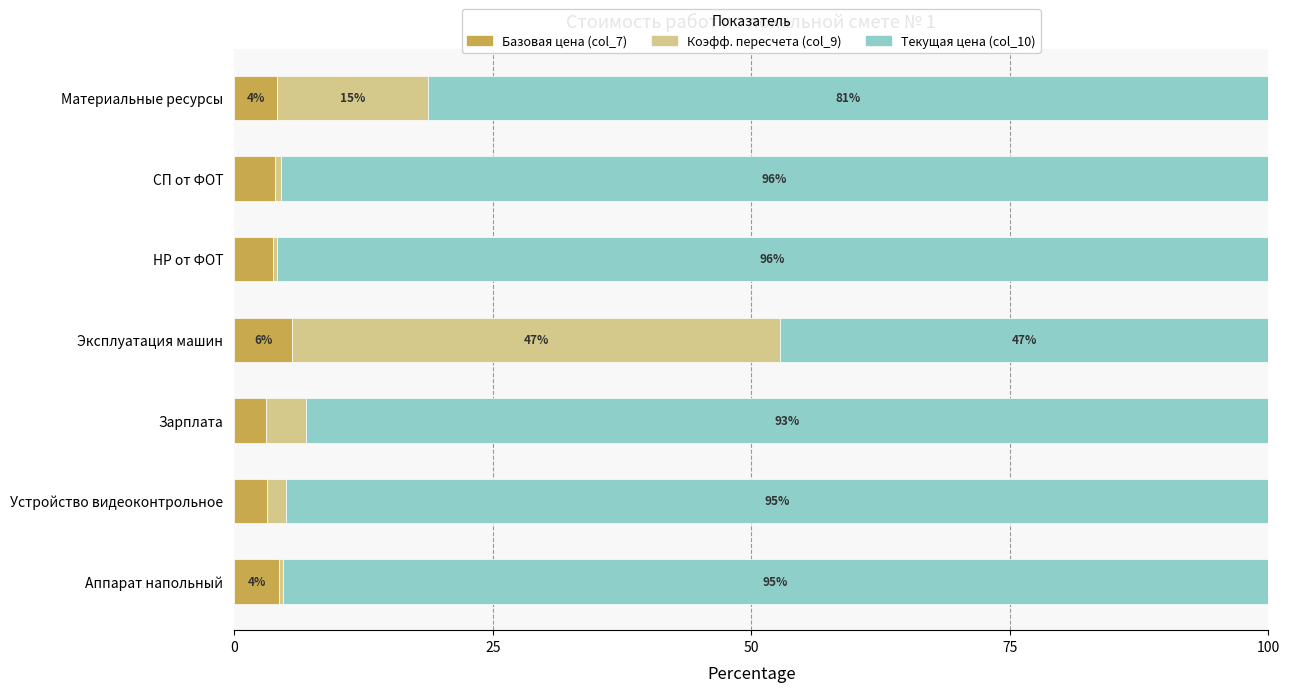

What is the total value across all series at Материальные ресурсы?

100.0